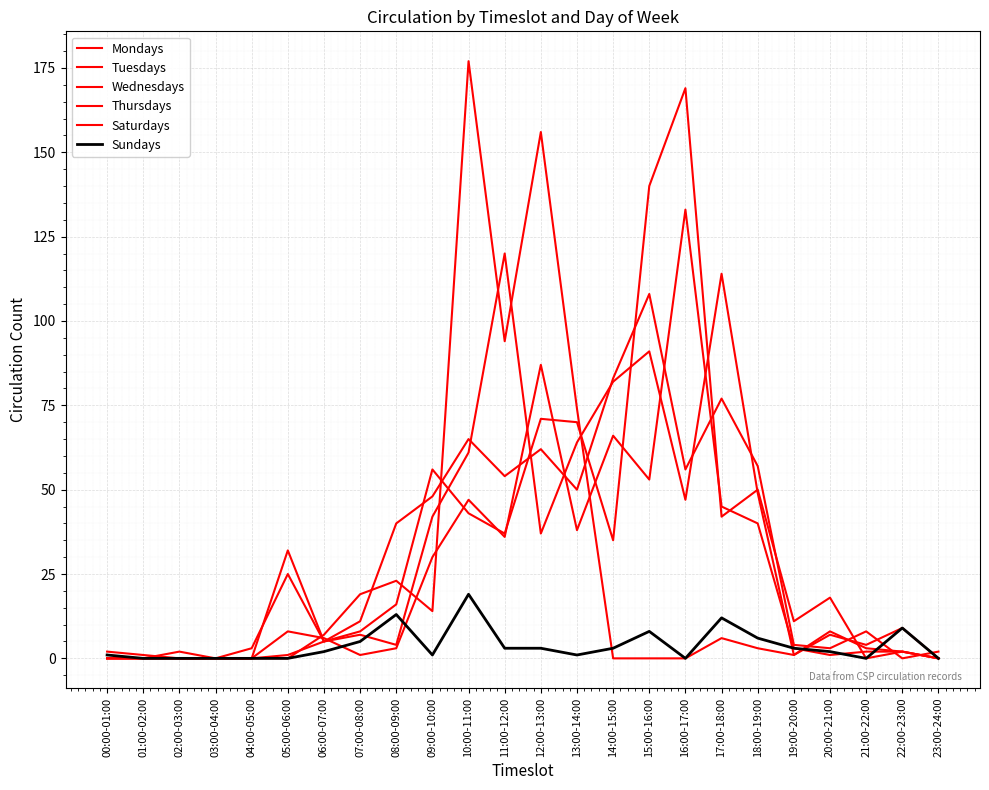

At which category is the sum across all series the highest?

12:00-13:00